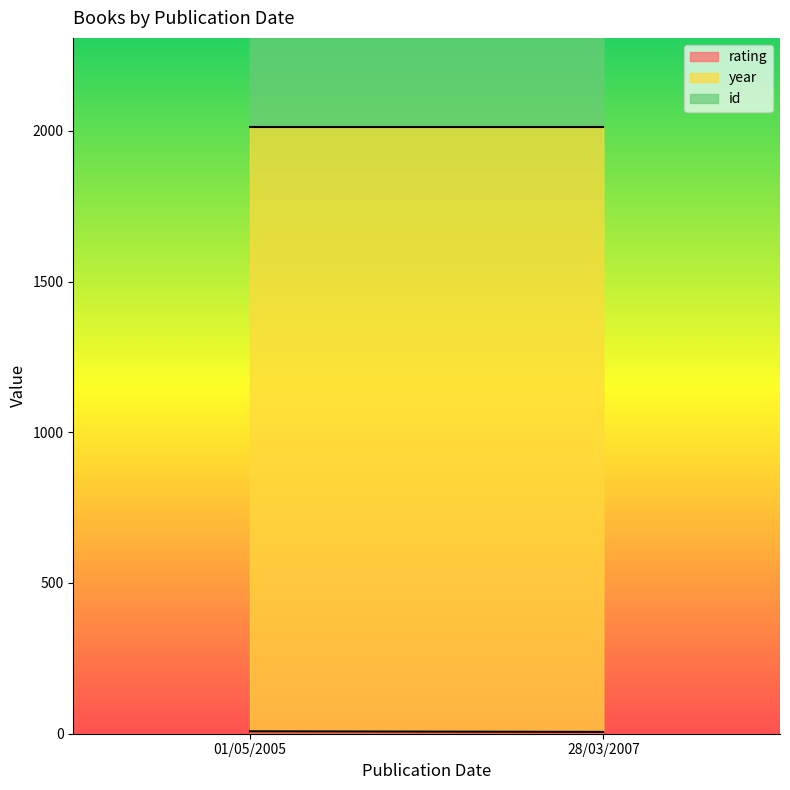

Between 01/05/2005 and 28/03/2007, which series saw the biggest shift?

id